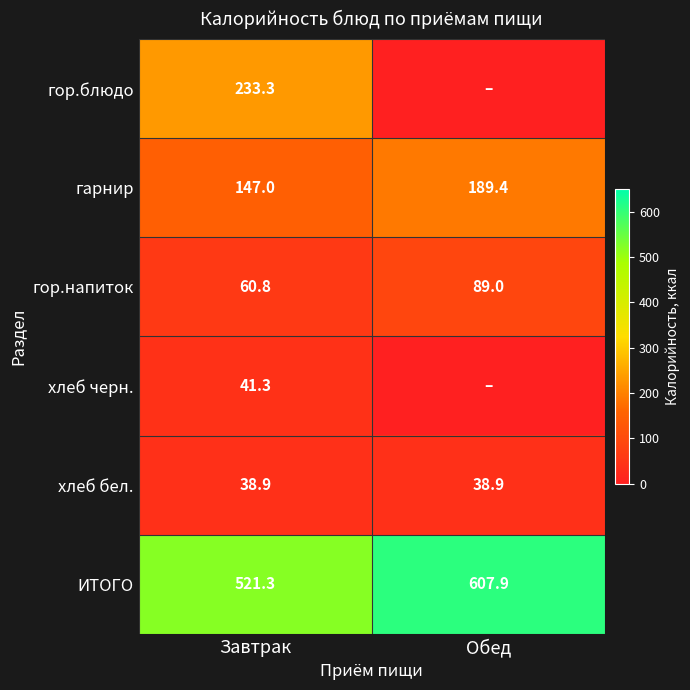

Which has a higher value, Завтрак or Обед?

Завтрак